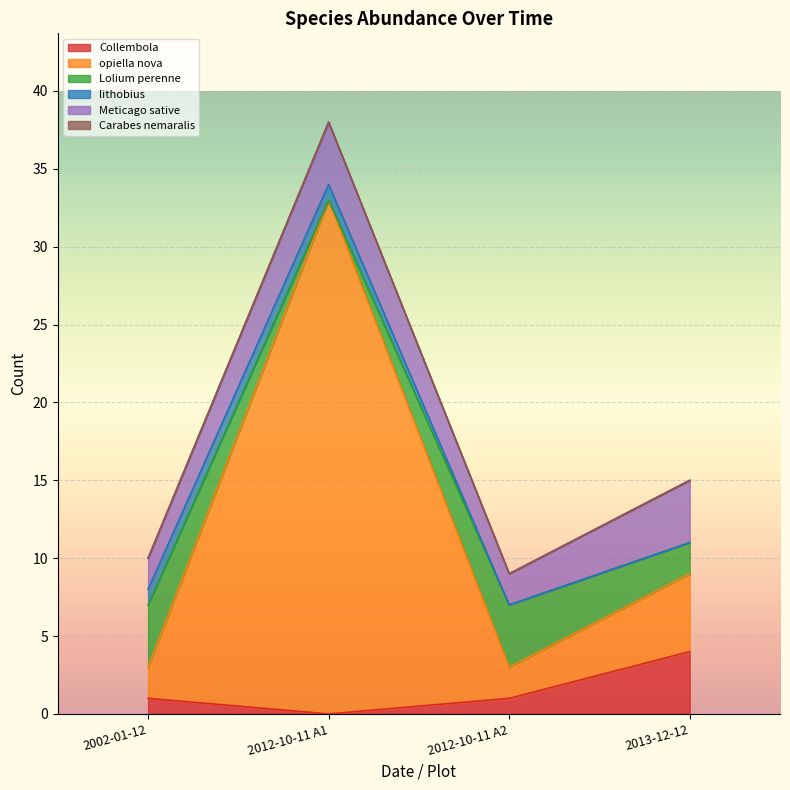

At which category is the sum across all series the highest?

2012-10-11 A1